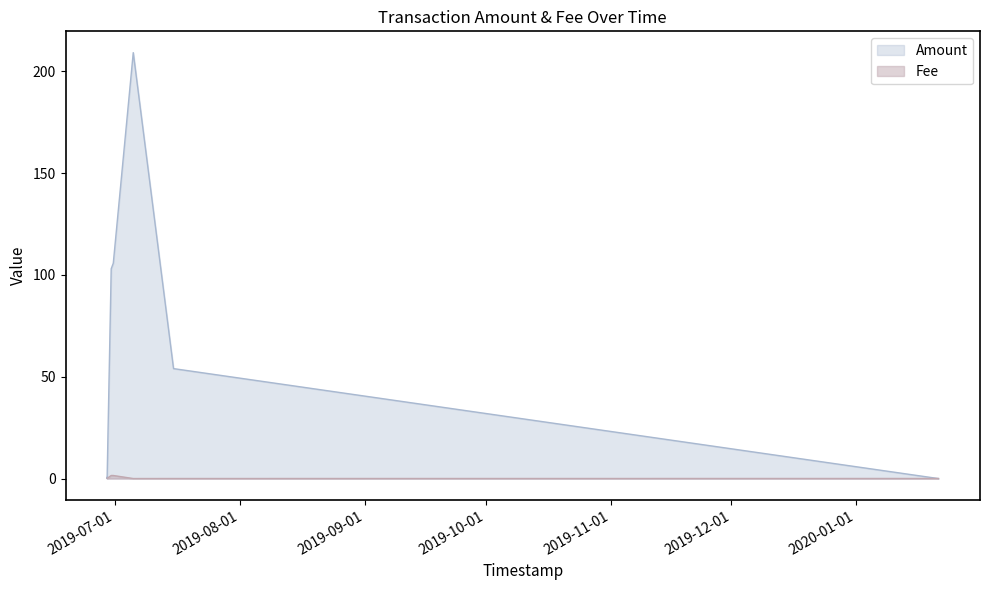

Where is the first local maximum for Amount?

2019-07-05 12:08:18